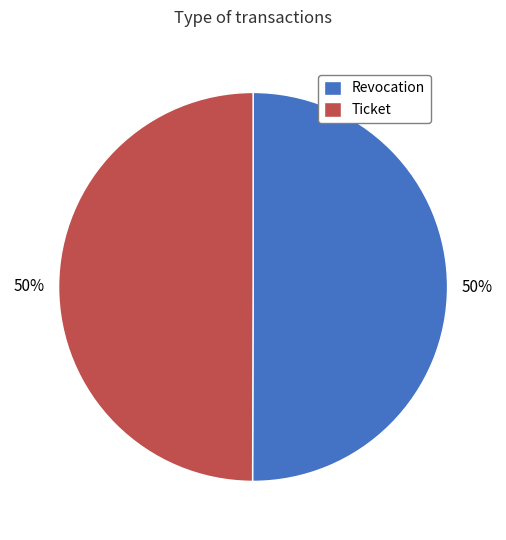

To the nearest percent, what percentage of the pie is Revocation?

50%